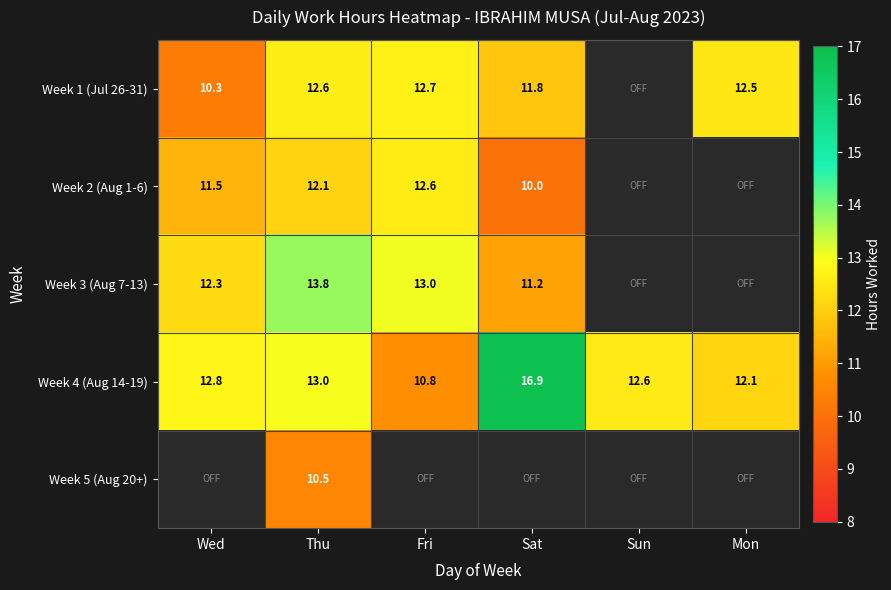

What is the average value of the Week 4 (Aug 14-19) series?

13.0